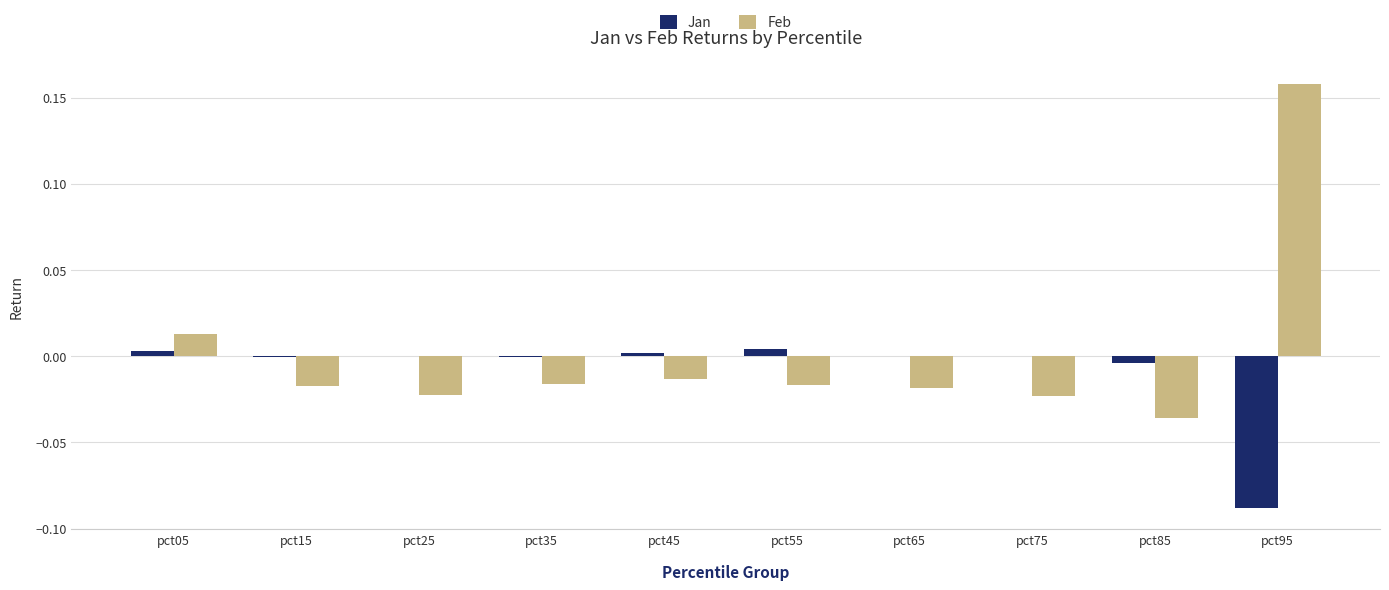

At which category does the chart reach its peak across all series?

pct95